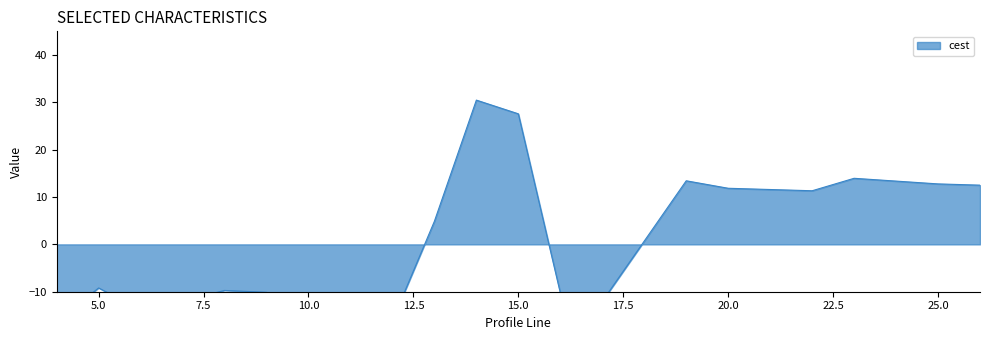

Rank the categories by value from highest to lowest.

14, 15, 23, 19, 25, 26, 20, 22, 13, 5, 8, 9, 16, 7, 17, 10, 6, 12, 11, 4